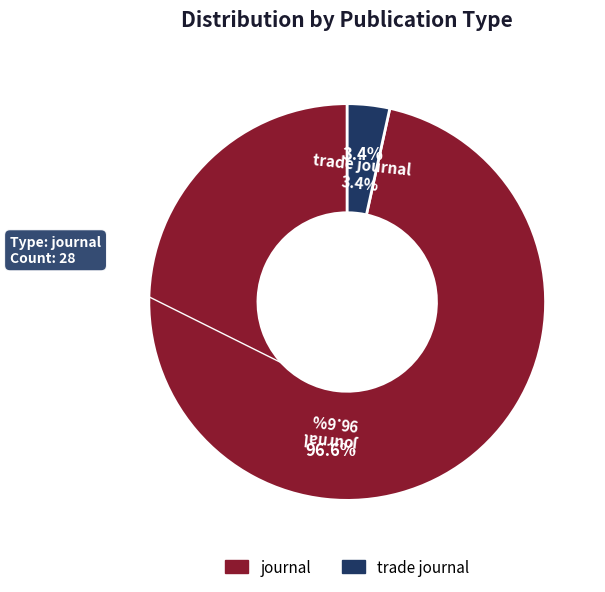

Which category has the smallest portion of the pie?

trade journal